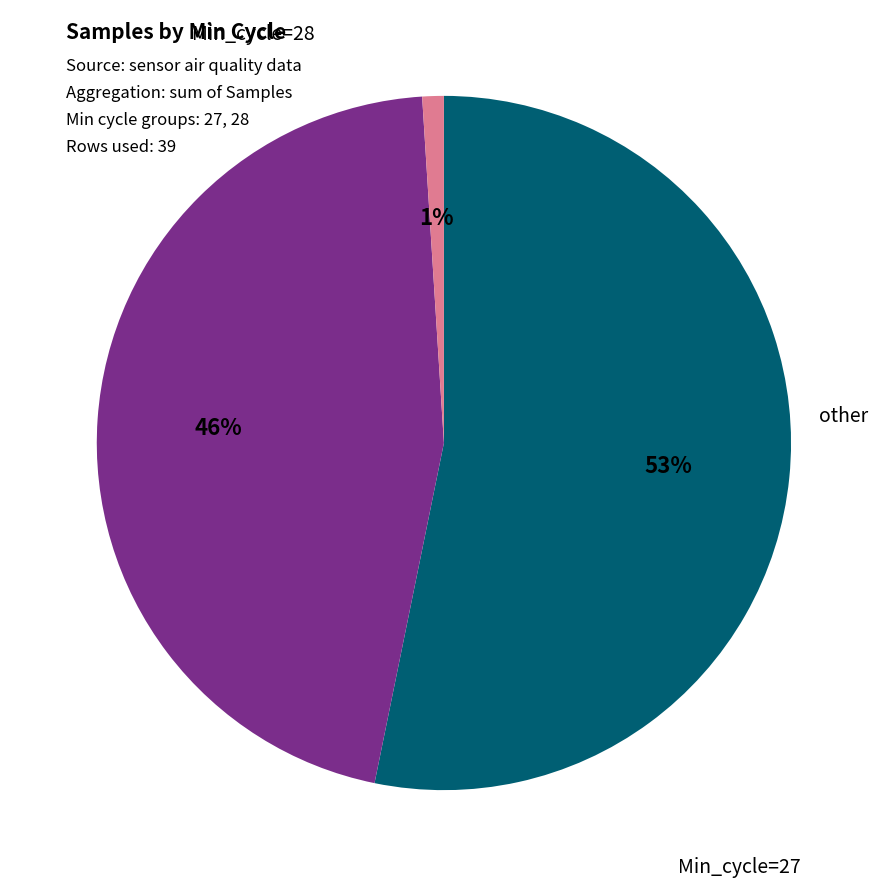

To the nearest percent, what is the difference between the largest and smallest slice percentages?

52%